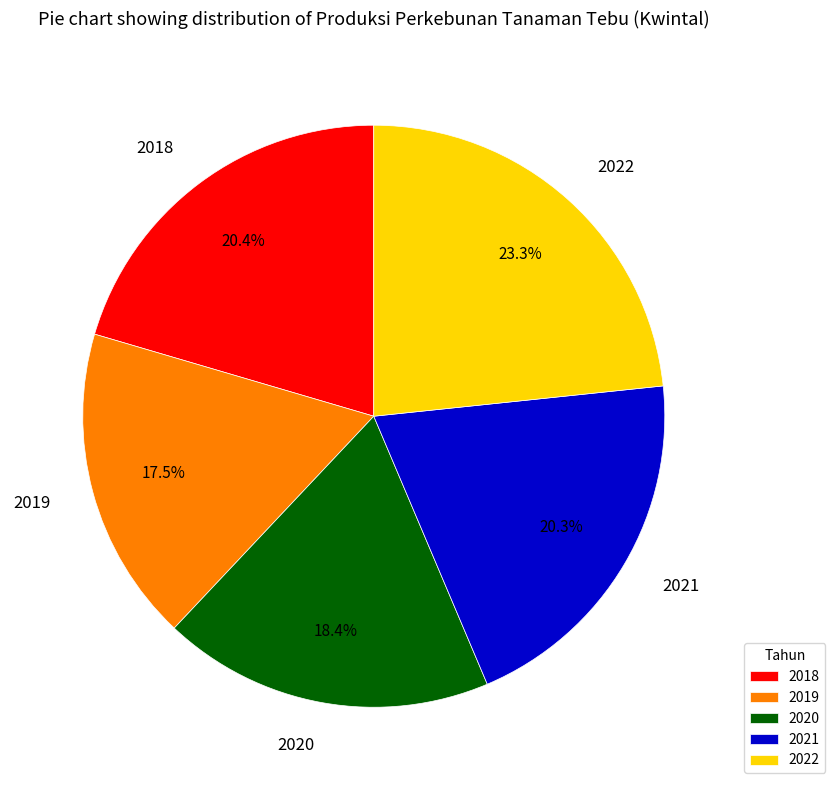

What portion of the pie excludes 2021?

79.7%